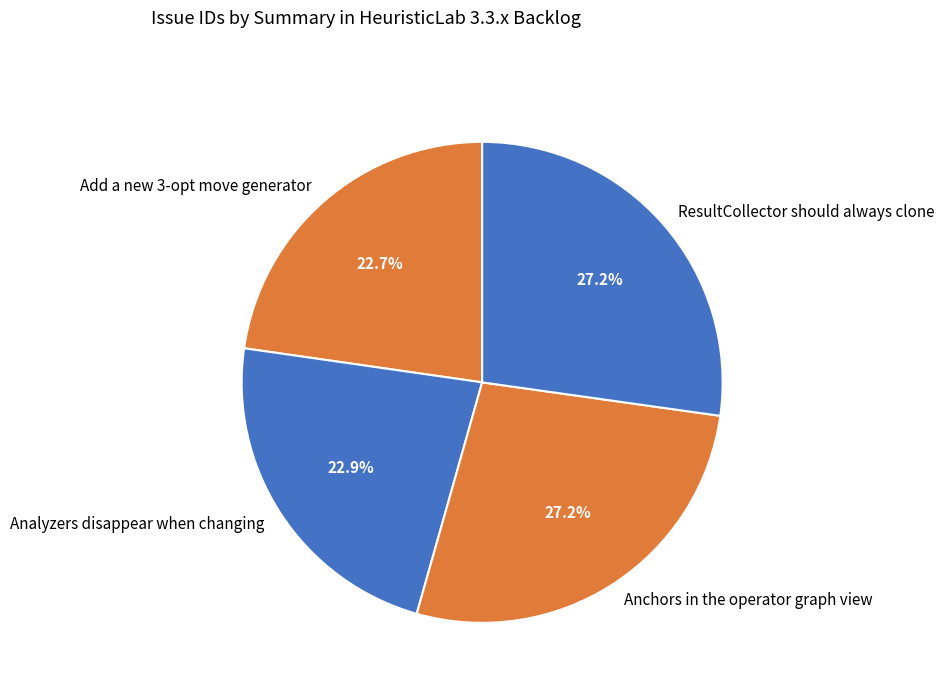

Is the sum of Analyzers disappear when changing and Add a new 3-opt move generator greater than half?

No